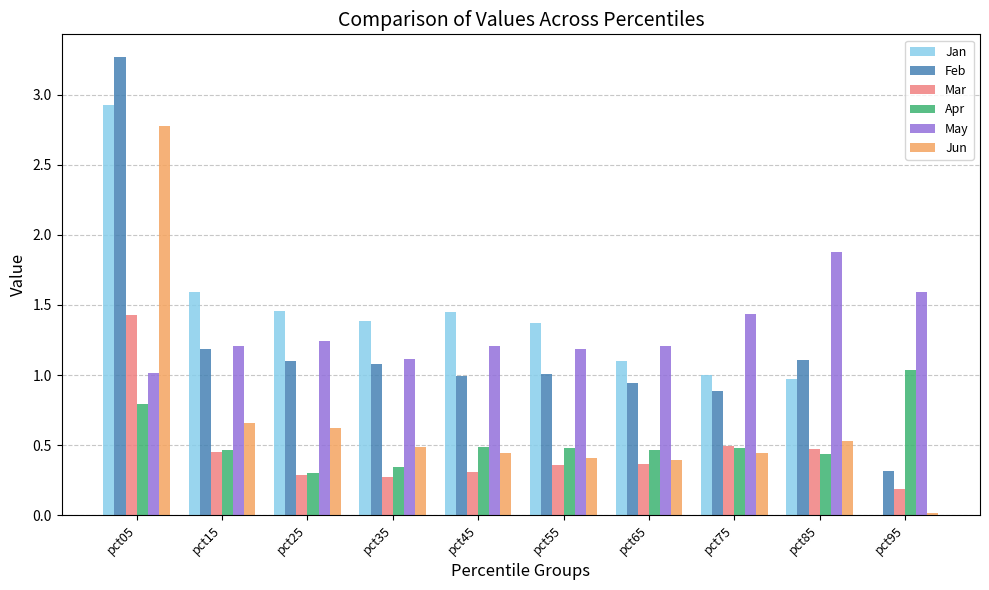

Is the value of Feb at pct95 greater than the value of Jun at pct85?

No